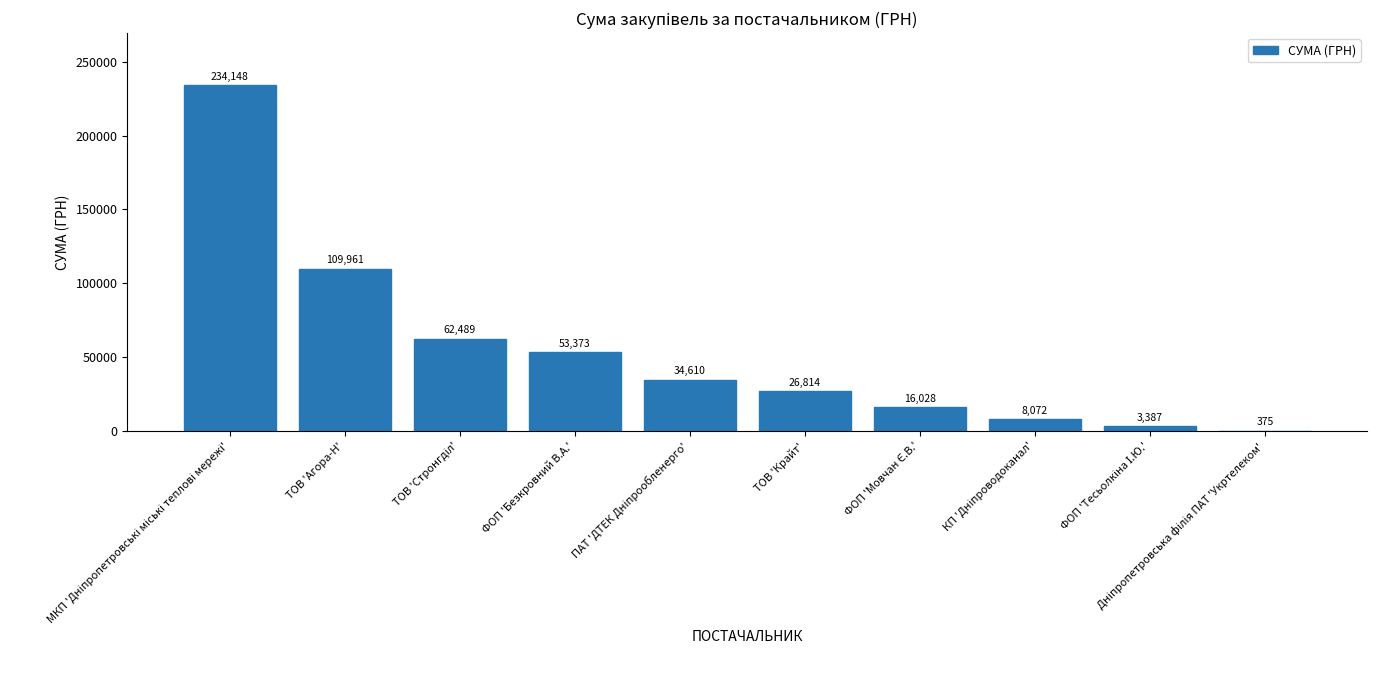

Are the bars horizontal?

No